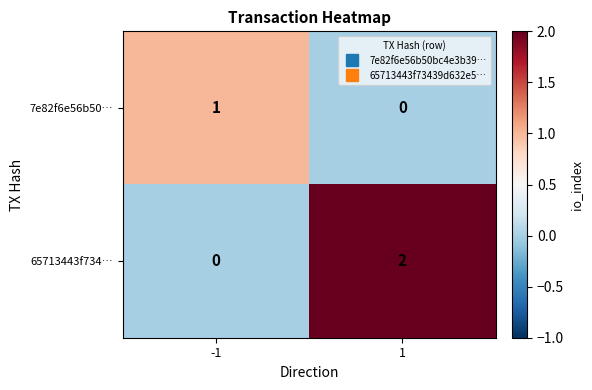

What is the total value across all series at -1?

1